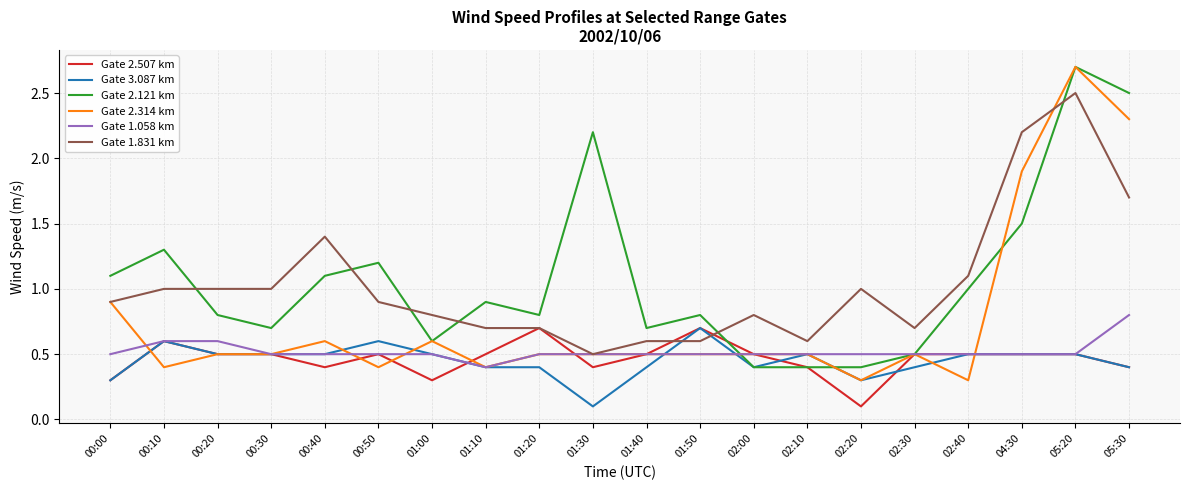

The value of Gate 3.087 km at 01:10 is 0.3. True or false?

False